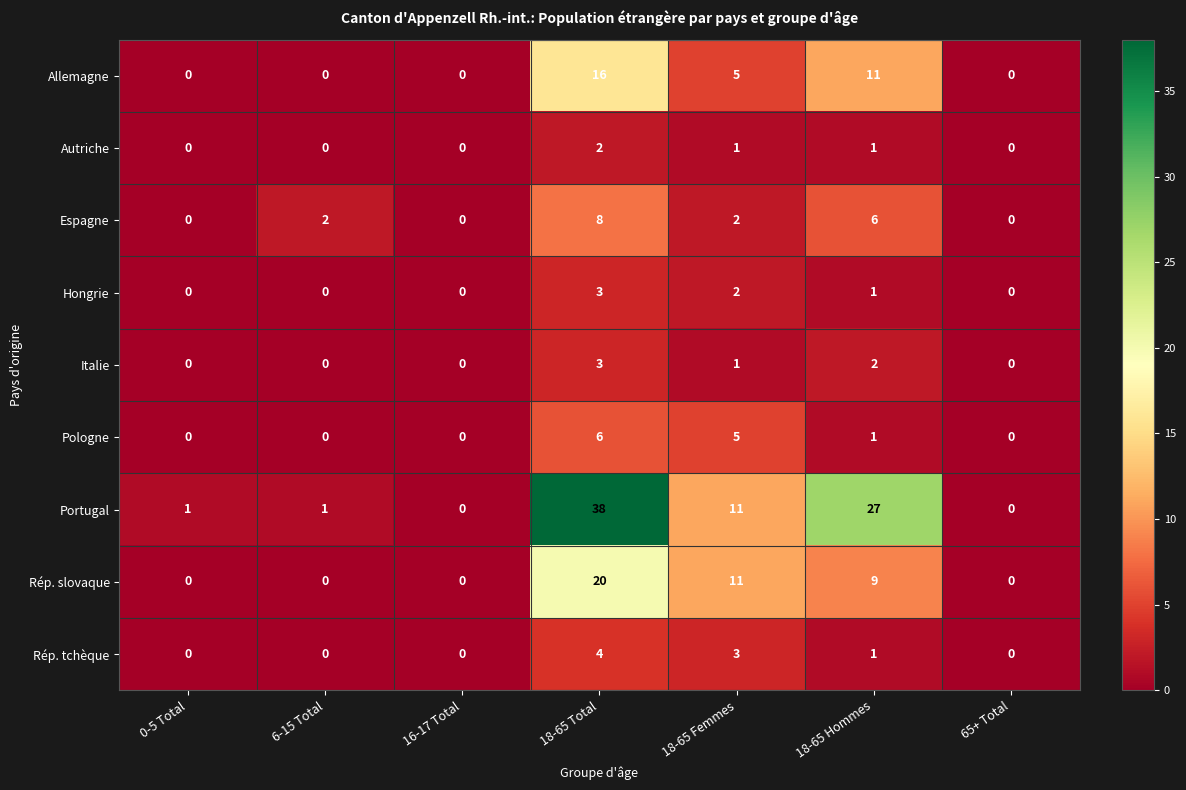

Is it true that Portugal equals 8 at 18-65 Hommes?

False